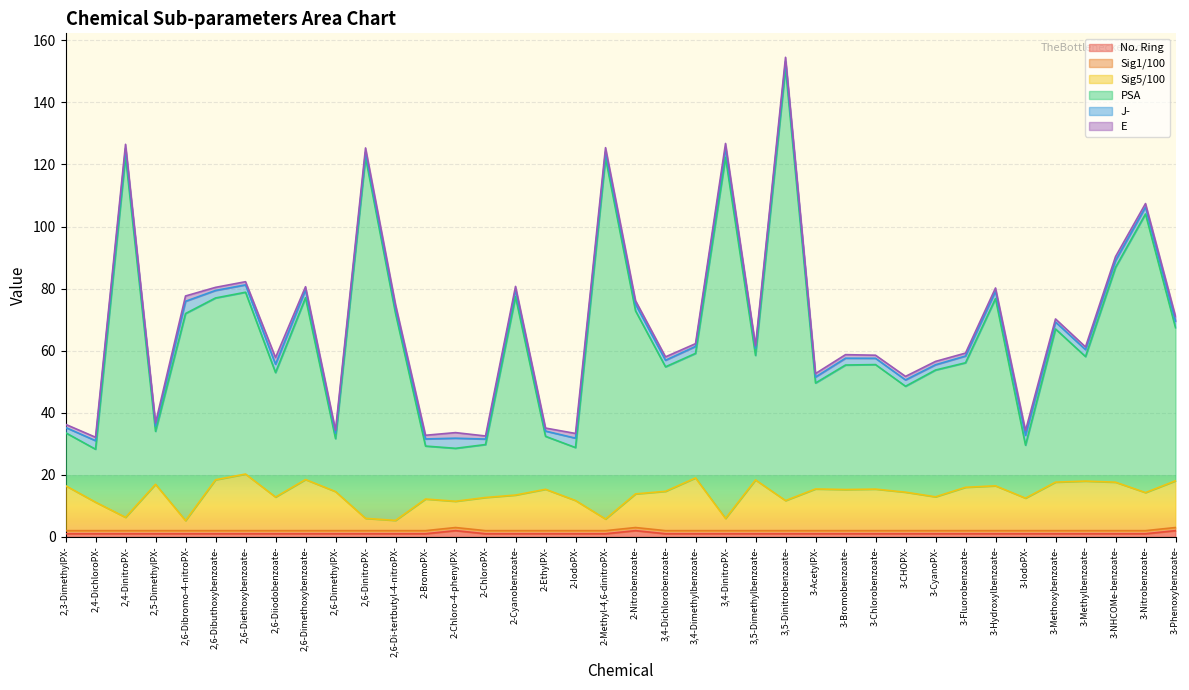

True or false: No. Ring has more than 0 points higher than both neighbors.

True